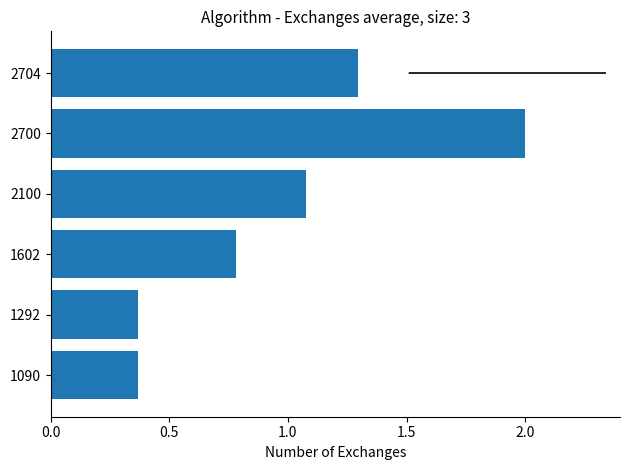

What is the difference between the maximum and minimum values?

1.6